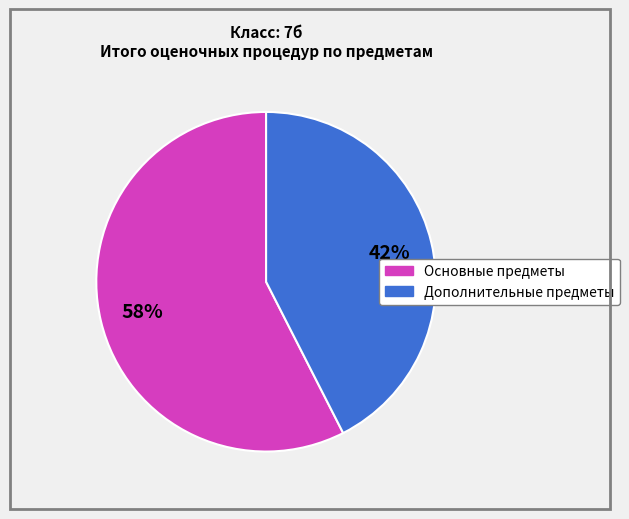

Is there a majority slice in this chart?

Yes